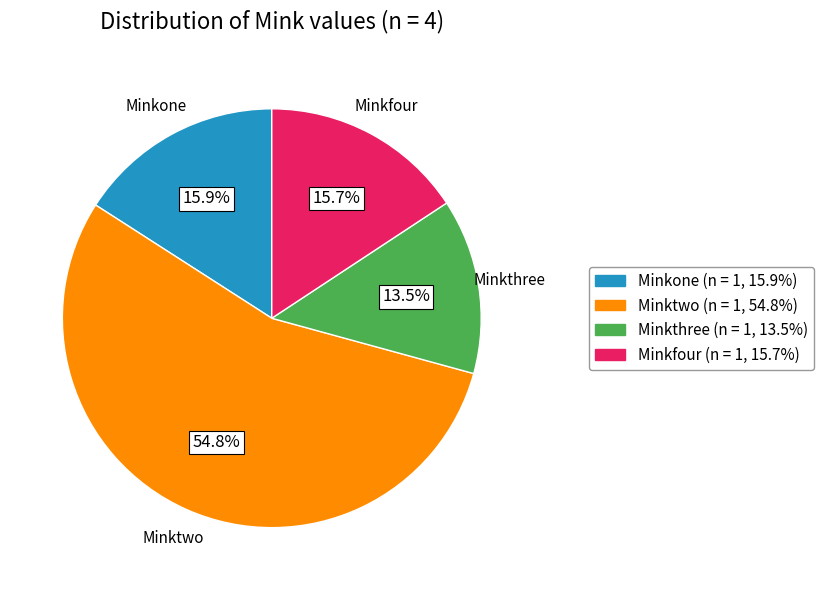

What is the largest slice in the pie chart?

Minktwo